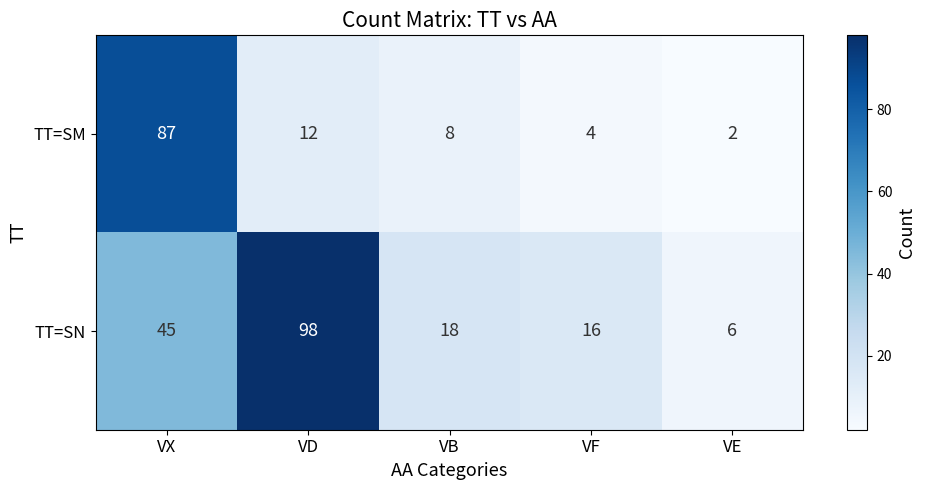

Which series has the widest spread of values?

TT=SN